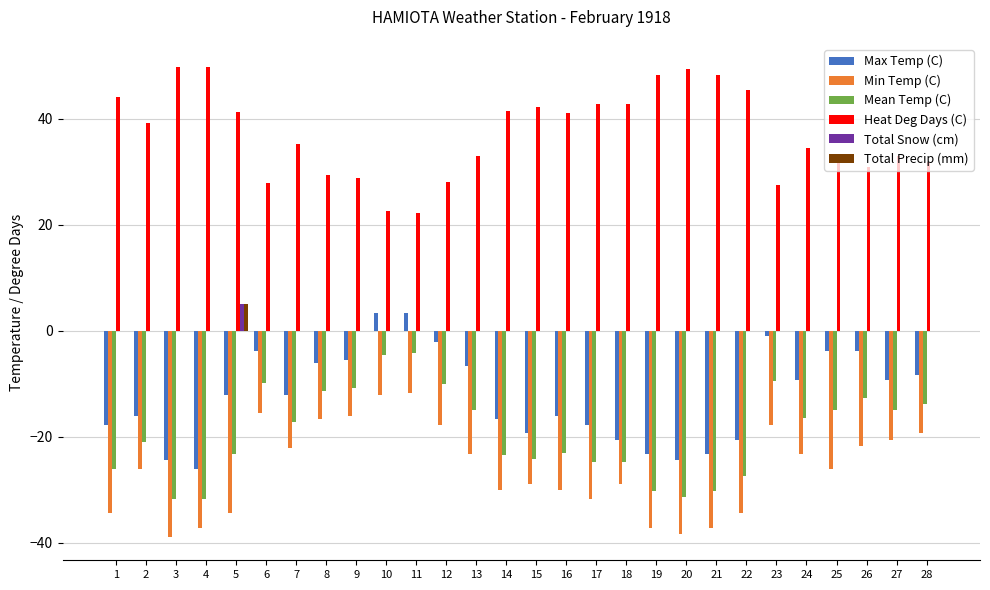

At which label does Total Snow (cm) reach its peak?

5